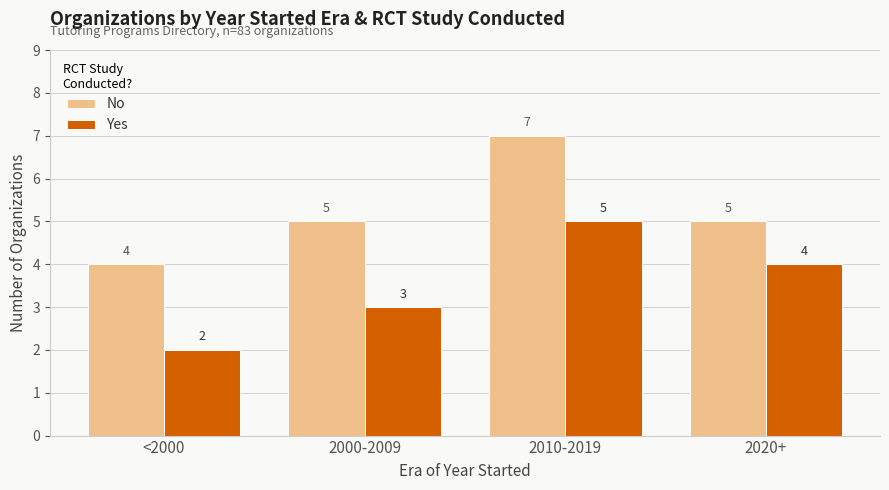

Where is Yes nearest to the value 3?

2000-2009